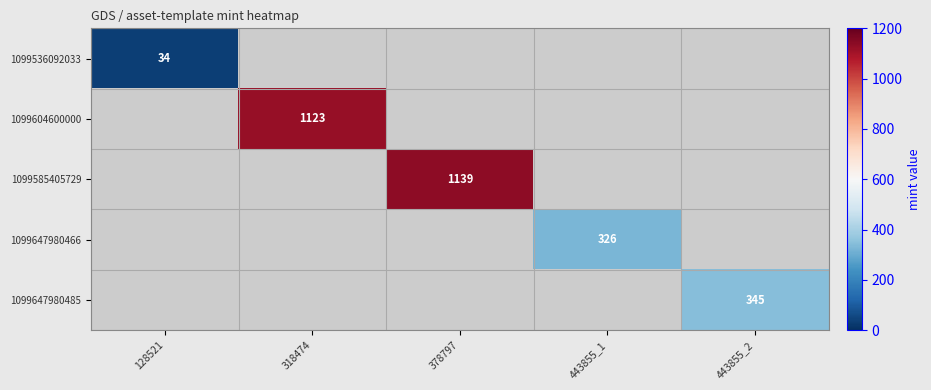

Is it true that 1099585405729 equals 1893 at 378797?

False